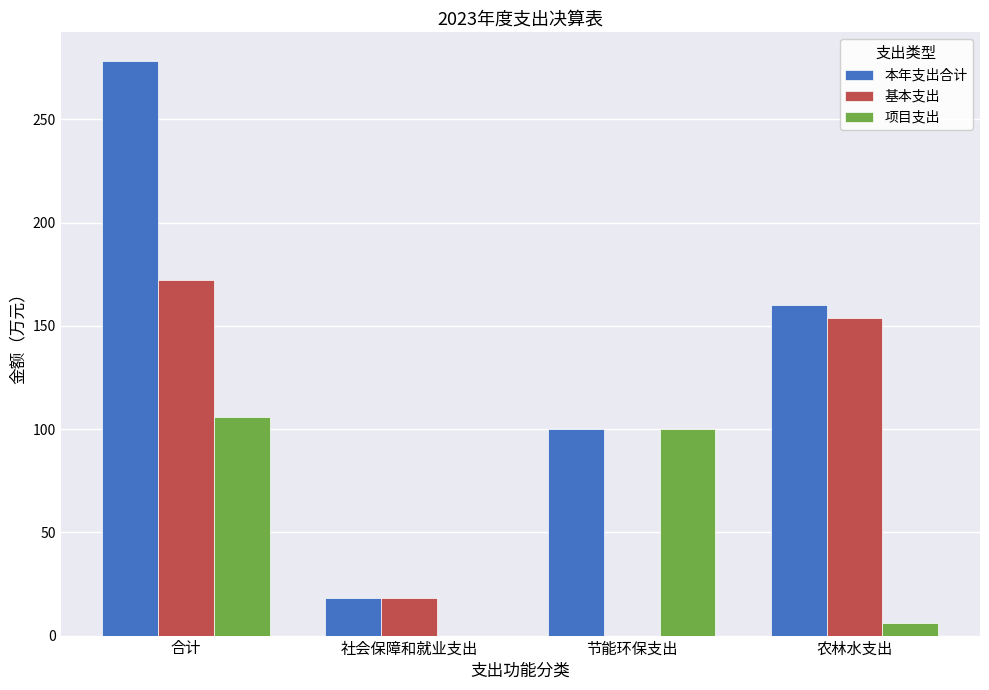

Is it true that 项目支出 equals 0.0 at 社会保障和就业支出?

True